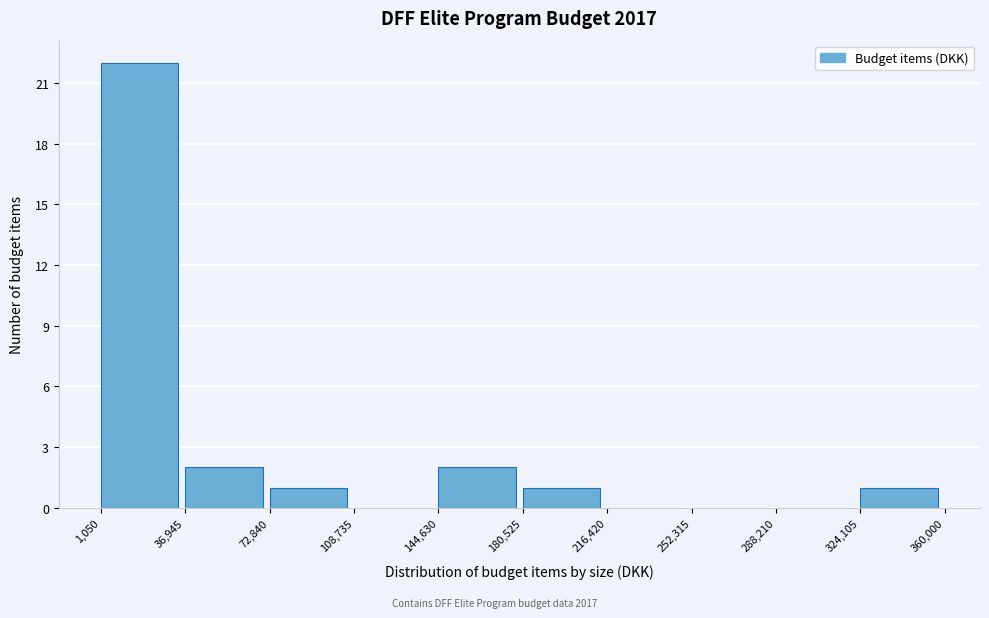

What is the height of the bar covering 180,525 to 216,420 on the x-axis? The values are not printed on the chart, so give them approximately, as read against the axis.

1